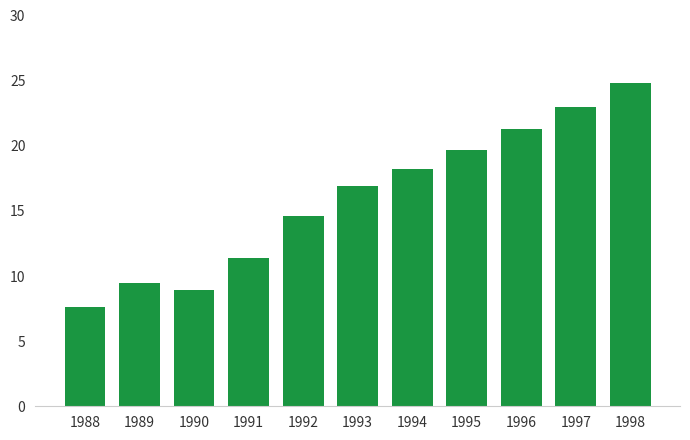

What is the value of the 11th bar from the left?

24.9